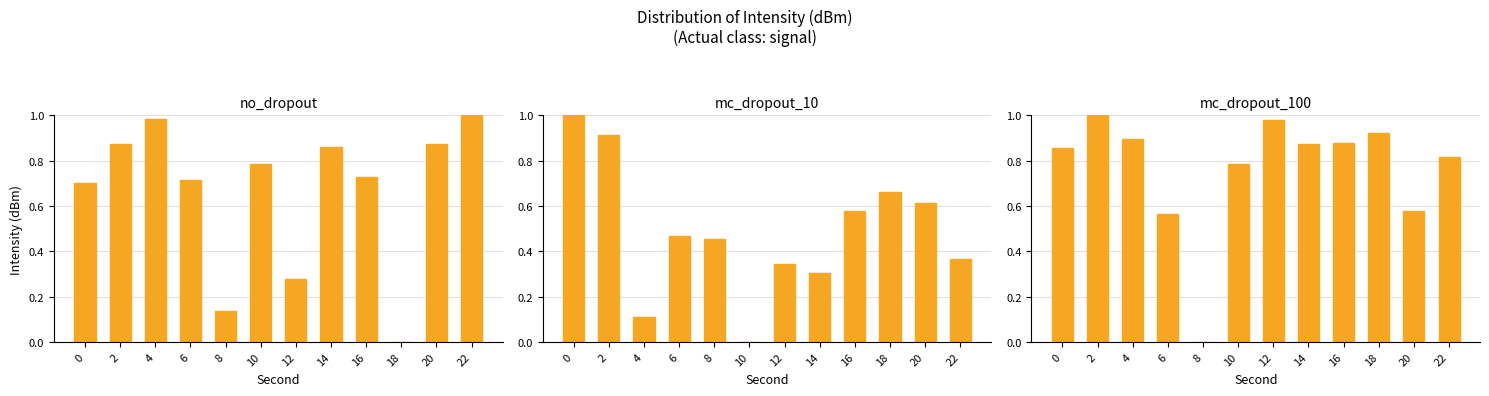

Is the value of mc_dropout_10 at 4 greater than the value of mc_dropout_100 at 2?

No